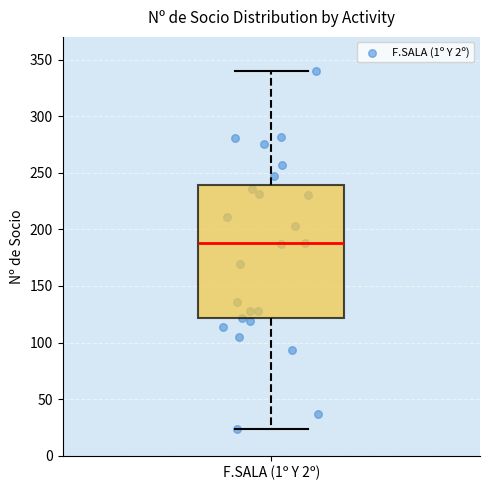

Read this box plot against the y-axis: the position of the median line, the range covered by the box, and the ends of both whiskers. The values are not printed on the chart, so give them approximately, as read against the axis.

median 190, box 120 to 240, whiskers 25 to 340